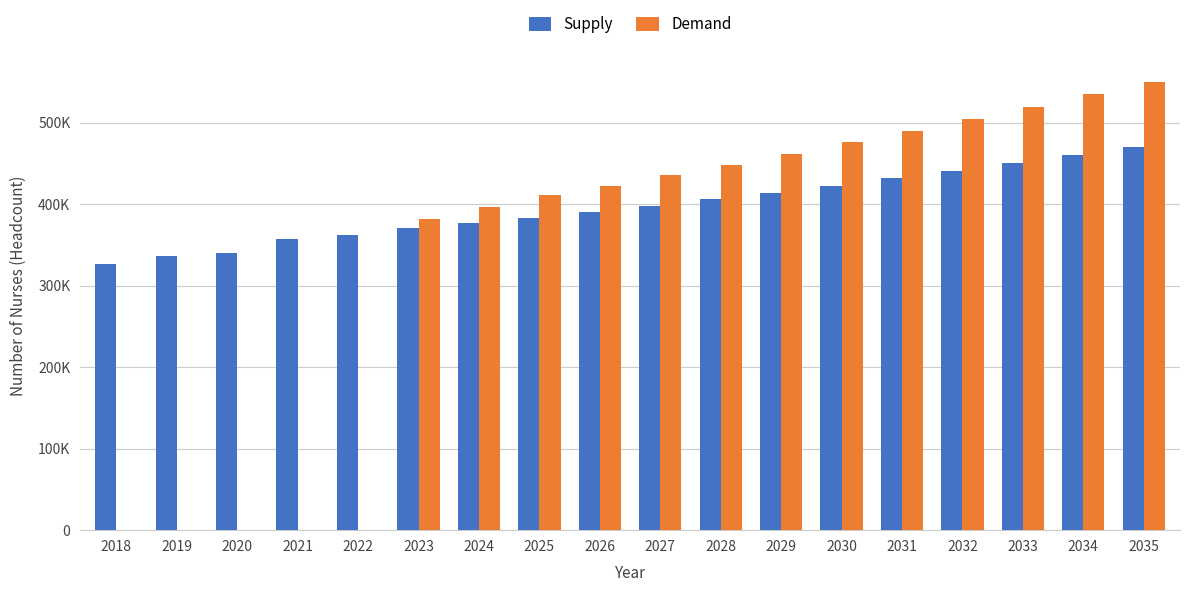

Reading left to right, what are all the values shown in this chart?

Supply: 2018=326282.0	2019=336765.0	2020=340687.0	2021=356885.0	2022=362855.0	2023=370337.6	2024=377064.0	2025=383739.4	2026=390621.0	2027=397995.9	2028=406008.6	2029=414075.7	2030=422764.3	2031=431681.7	2032=441061.4	2033=450717.5	2034=460831.8	2035=470859.0
Demand: 2018=0.0	2019=0.0	2020=0.0	2021=0.0	2022=0.0	2023=381816.8	2024=396294.3	2025=410862.1	2026=423012.4	2027=435554.6	2028=448440.3	2029=461793.3	2030=475824.8	2031=489906.0	2032=504921.7	2033=519799.5	2034=535070.0	2035=550332.4